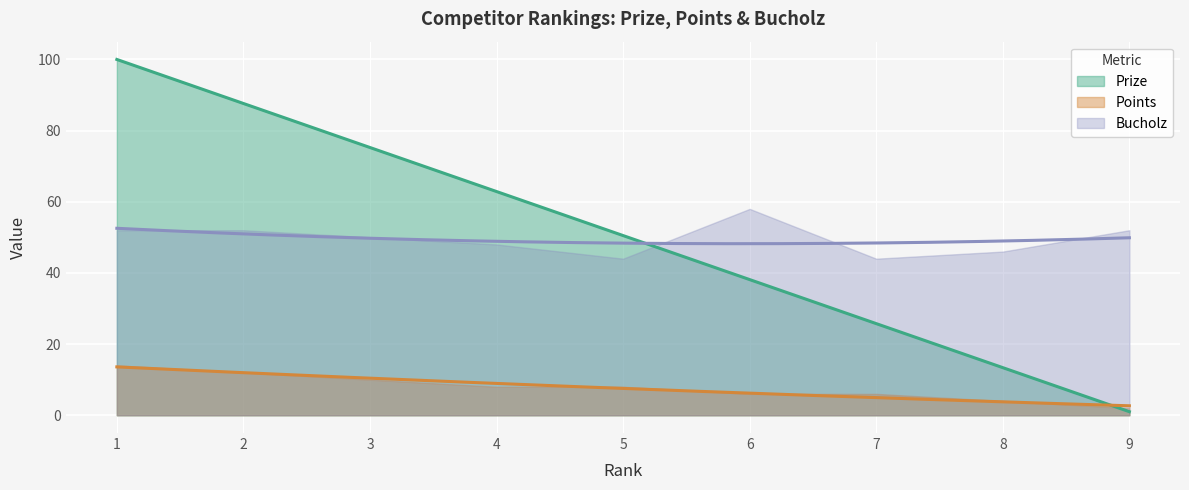

What is the value of the Prize point at the 4th from the left?

62.9